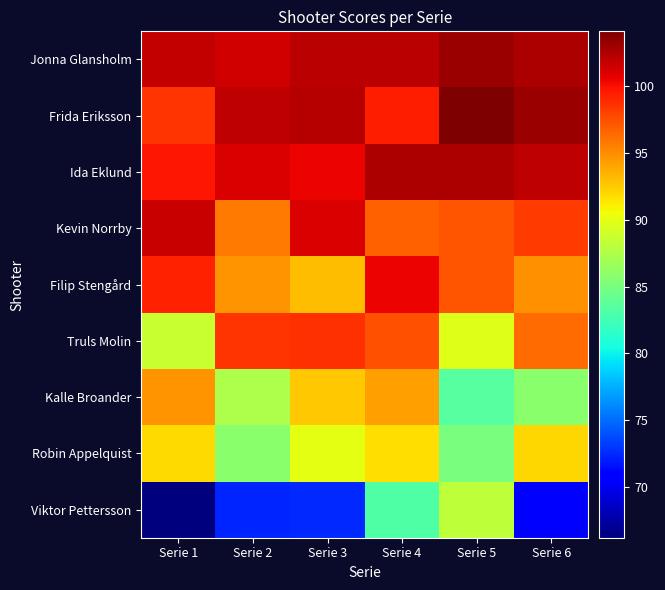

Rank the series by their maximum value, from lowest to highest.

Viktor Pettersson, Robin Appelquist, Kalle Broander, Truls Molin, Filip Stengård, Kevin Norrby, Ida Eklund, Jonna Glansholm, Frida Eriksson